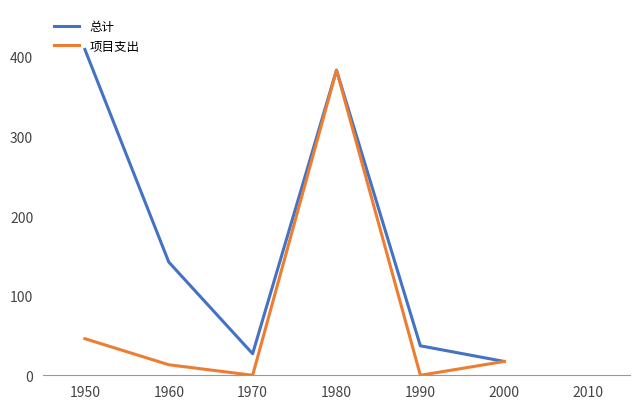

Which series has the widest spread of values?

总计